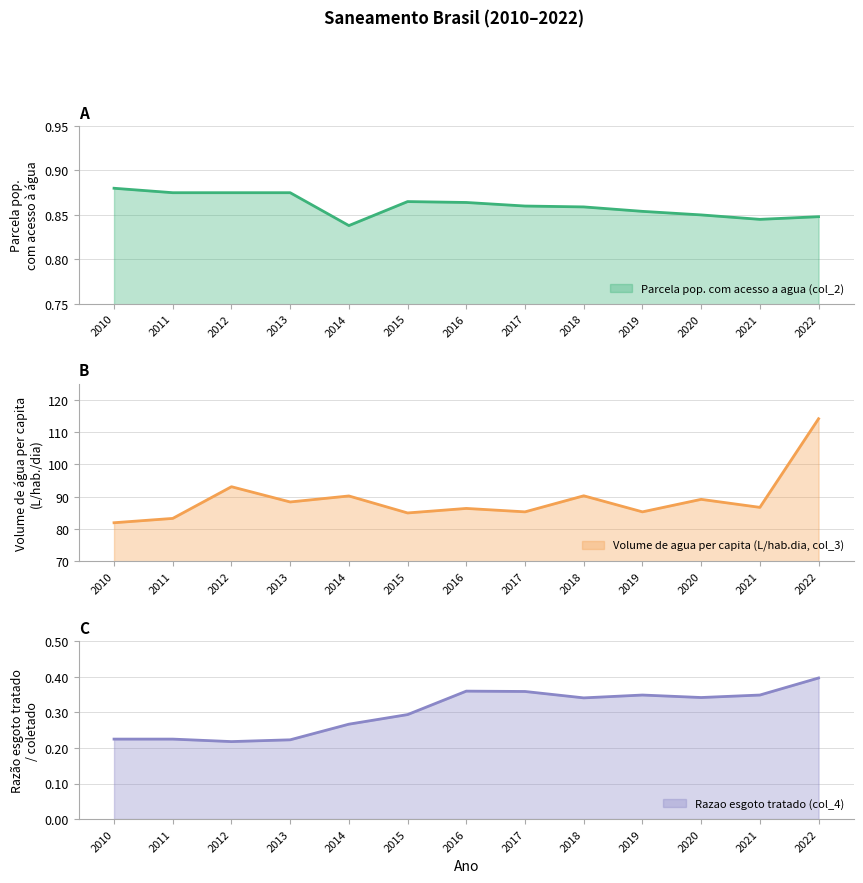

In Razao esgoto tratado (col_4), how many points are lower than both neighbors (excluding endpoints)?

3